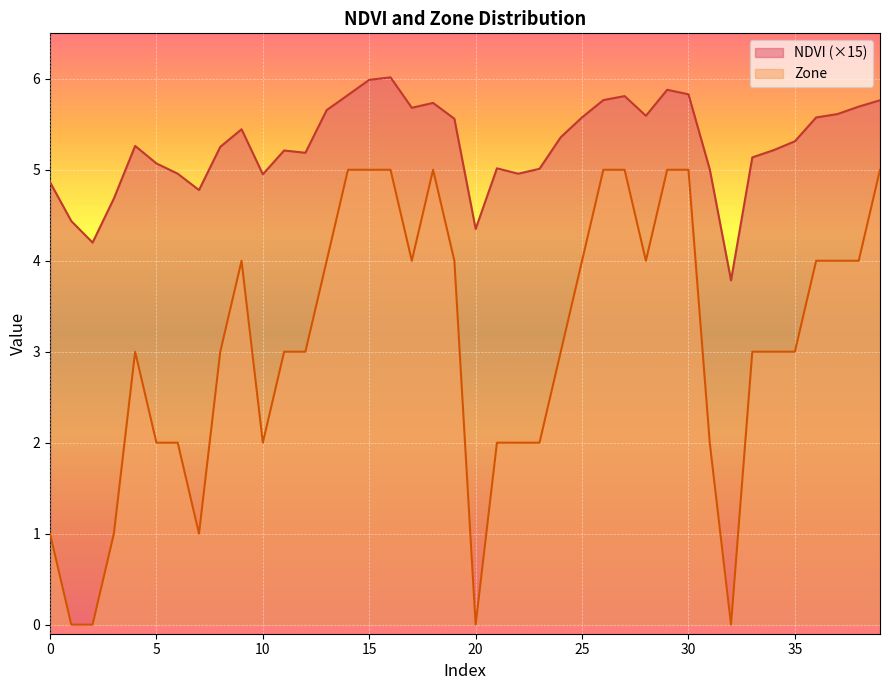

Reading left to right, list all the values displayed in this chart.

NDVI: 0=4.9	1=4.4	2=4.2	3=4.7	4=5.3	5=5.1	6=5.0	7=4.8	8=5.3	9=5.4	10=5.0	11=5.2	12=5.2	13=5.7	14=5.8	15=6.0	16=6.0	17=5.7	18=5.7	19=5.6	20=4.3	21=5.0	22=5.0	23=5.0	24=5.4	25=5.6	26=5.8	27=5.8	28=5.6	29=5.9	30=5.8	31=5.0	32=3.8	33=5.1	34=5.2	35=5.3	36=5.6	37=5.6	38=5.7	39=5.8
Zone: 0=1.0	1=0.0	2=0.0	3=1.0	4=3.0	5=2.0	6=2.0	7=1.0	8=3.0	9=4.0	10=2.0	11=3.0	12=3.0	13=4.0	14=5.0	15=5.0	16=5.0	17=4.0	18=5.0	19=4.0	20=0.0	21=2.0	22=2.0	23=2.0	24=3.0	25=4.0	26=5.0	27=5.0	28=4.0	29=5.0	30=5.0	31=2.0	32=0.0	33=3.0	34=3.0	35=3.0	36=4.0	37=4.0	38=4.0	39=5.0